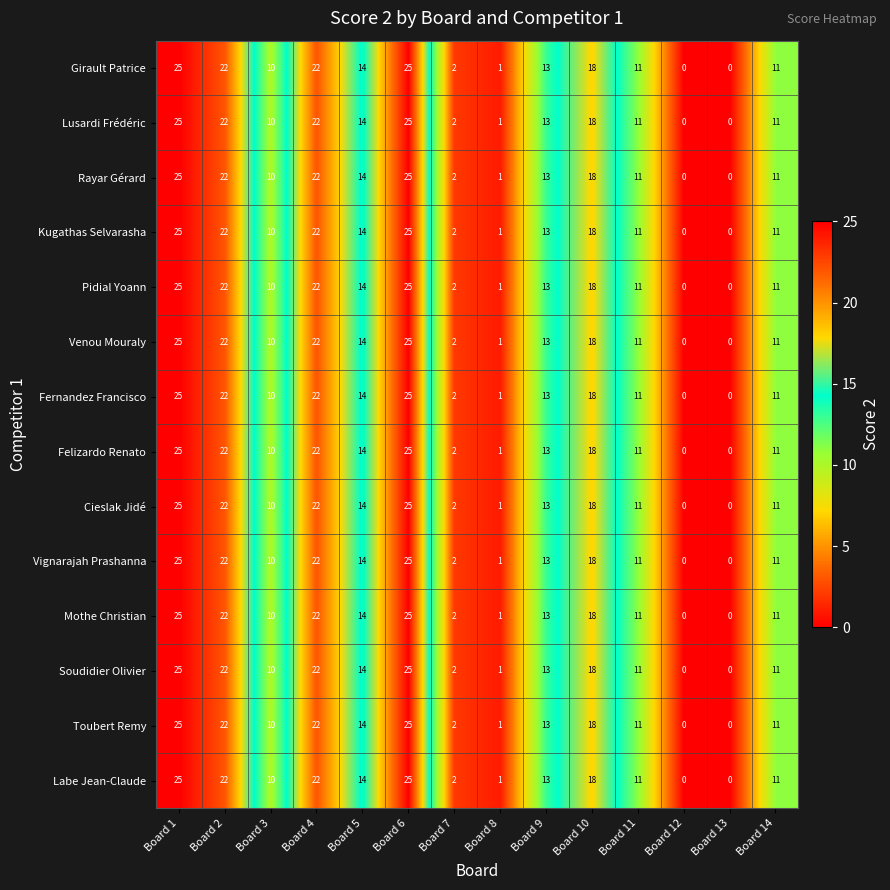

How many data points does each series have?

14